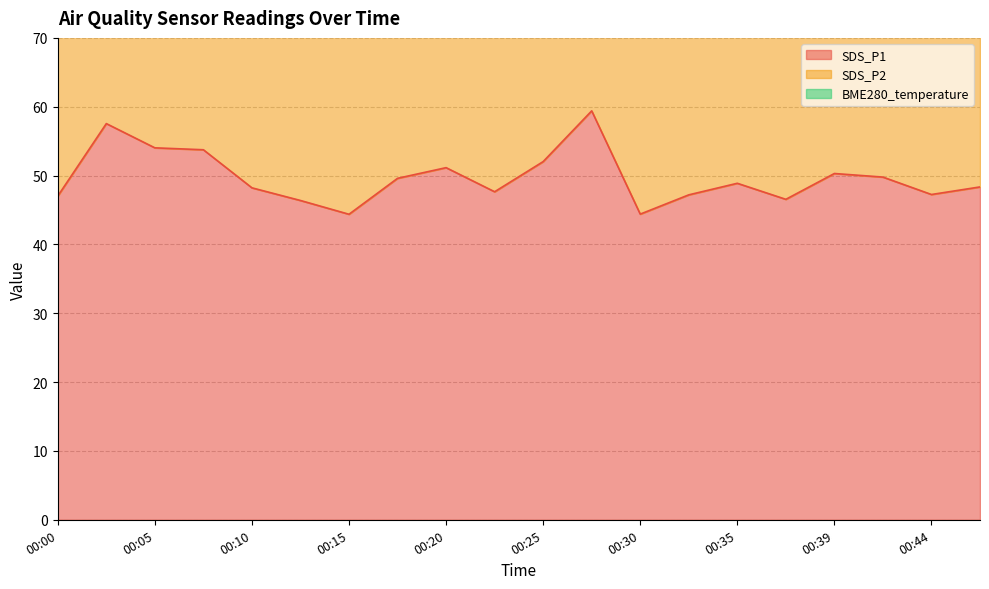

How many categories are shown in the chart?

20